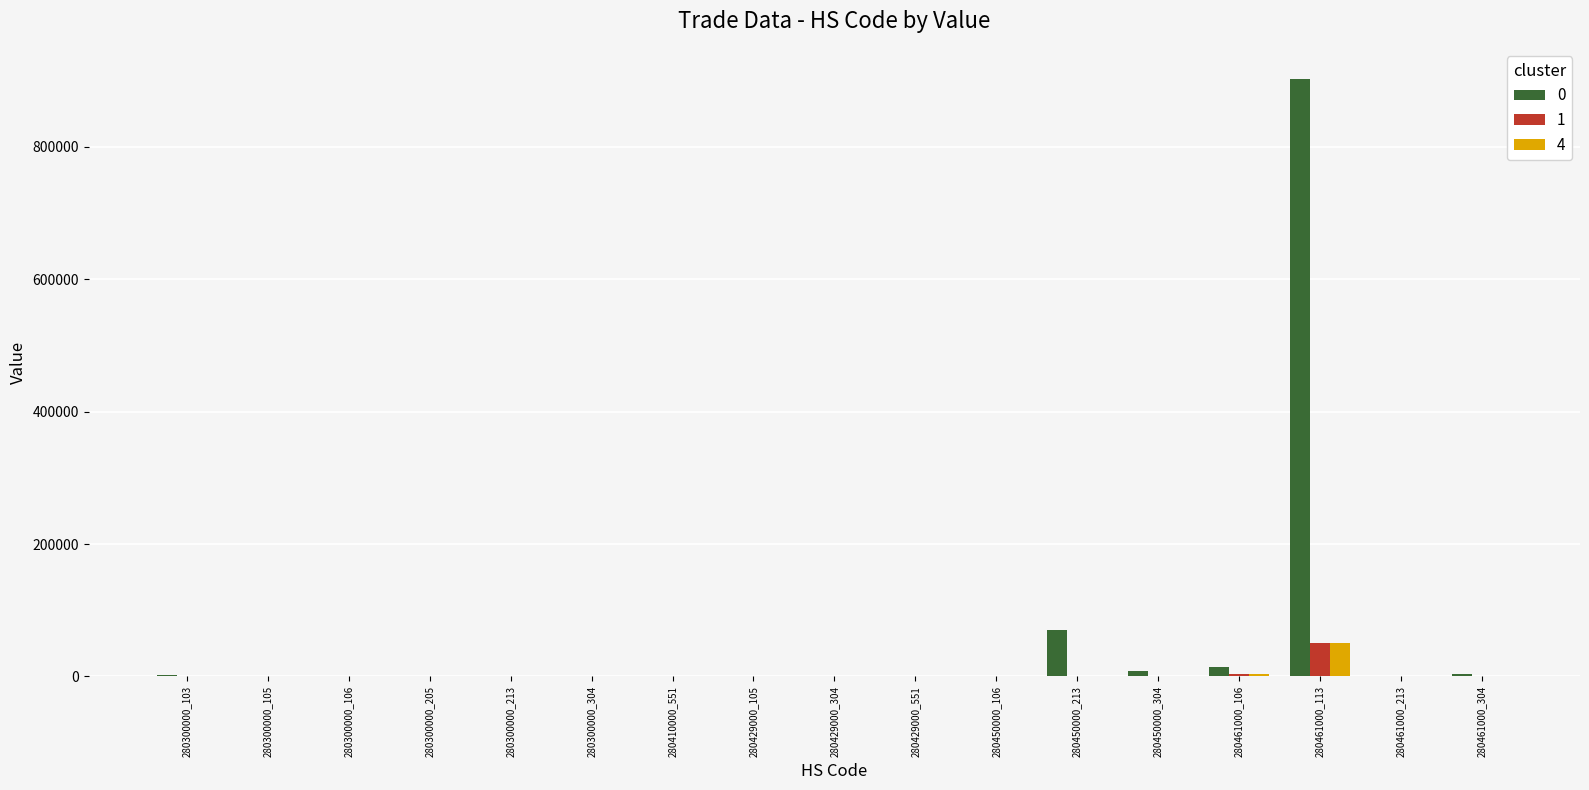

At which category does the chart reach its peak across all series?

280461000_113